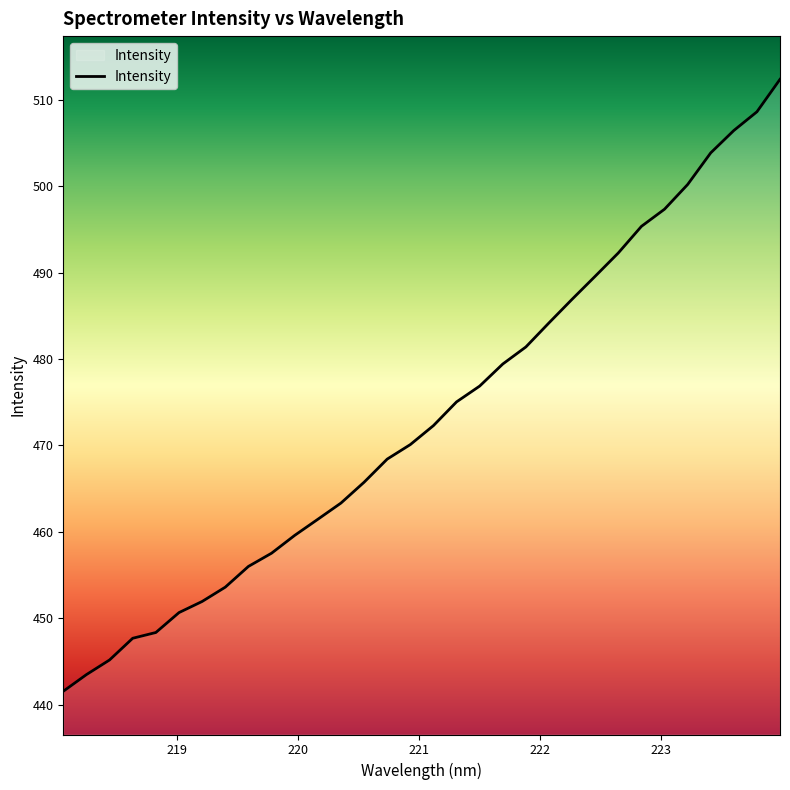

How many distinct data groups are displayed?

1